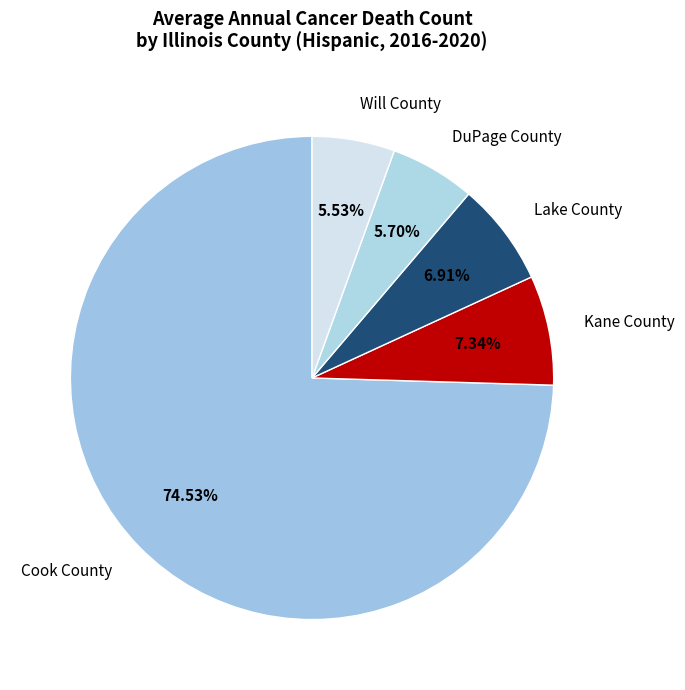

Is there any slice that represents more than half of the pie?

Yes